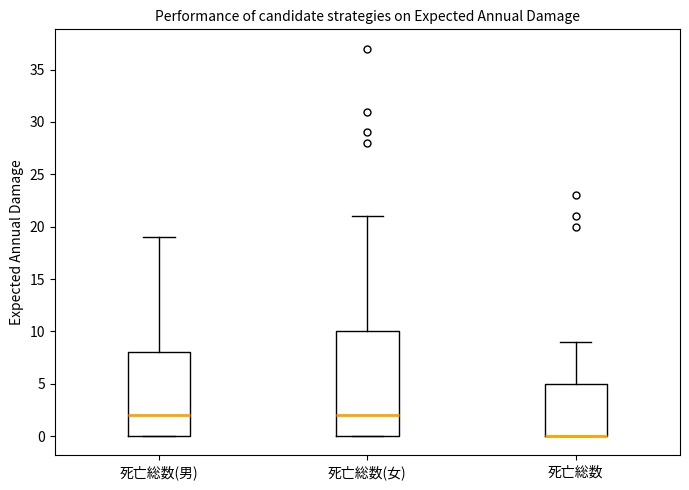

Where is the lower edge of the box for 死亡総数 on the y-axis? The values are not printed on the chart, so give them approximately, as read against the axis.

0